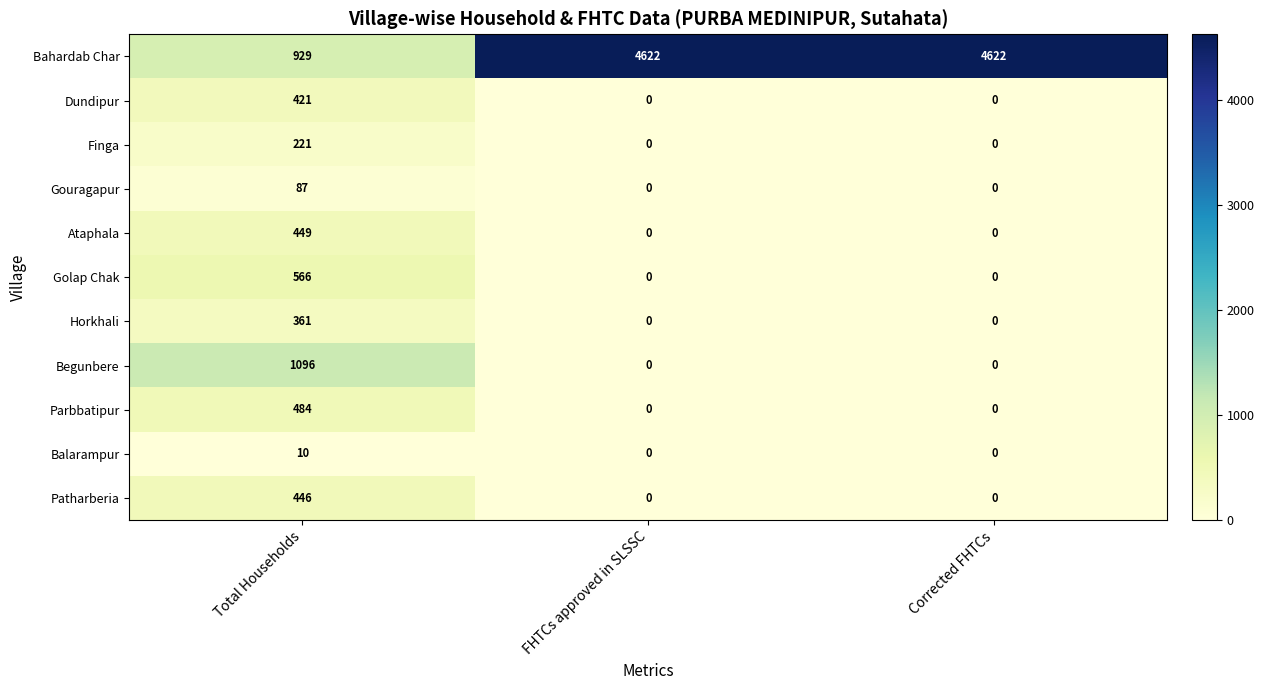

At Total Households, list the series in order from smallest to largest.

Balarampur, Gouragapur, Finga, Horkhali, Dundipur, Patharberia, Ataphala, Parbbatipur, Golap Chak, Bahardab Char, Begunbere